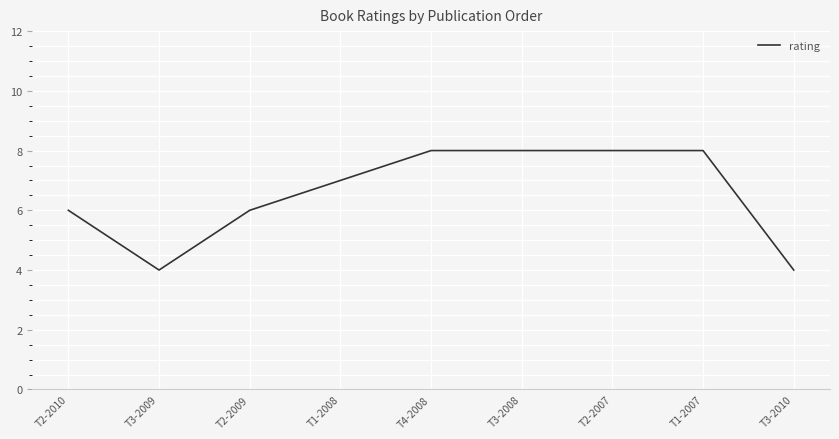

What is the smallest value displayed?

4